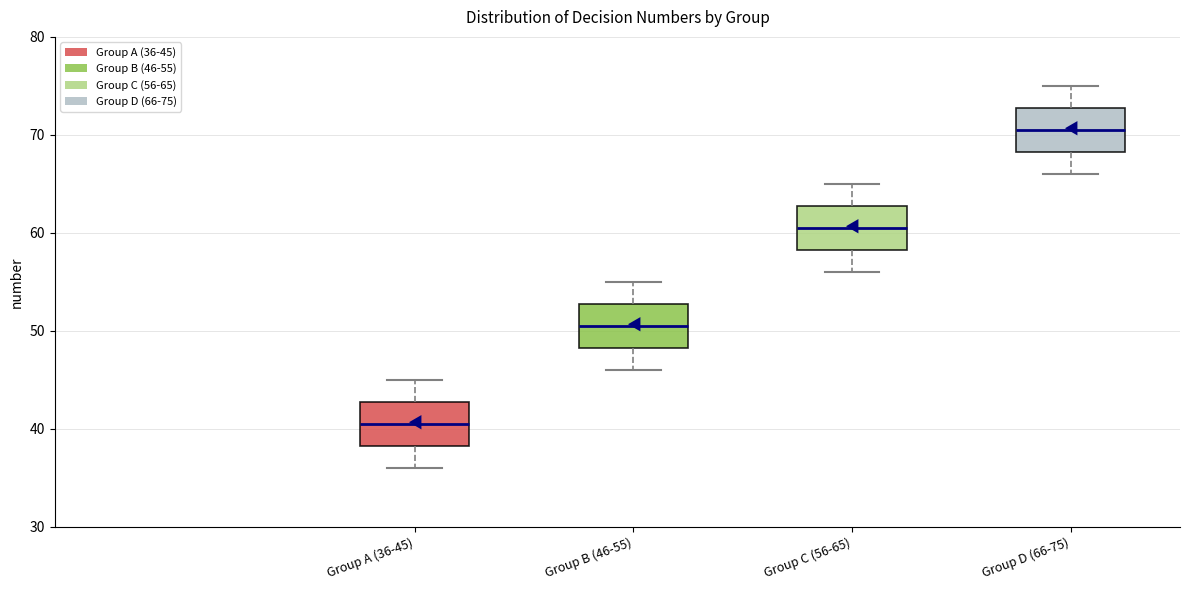

Where does the upper whisker of the box for Group C (56-65) end on the y-axis? The values are not printed on the chart, so give them approximately, as read against the axis.

65